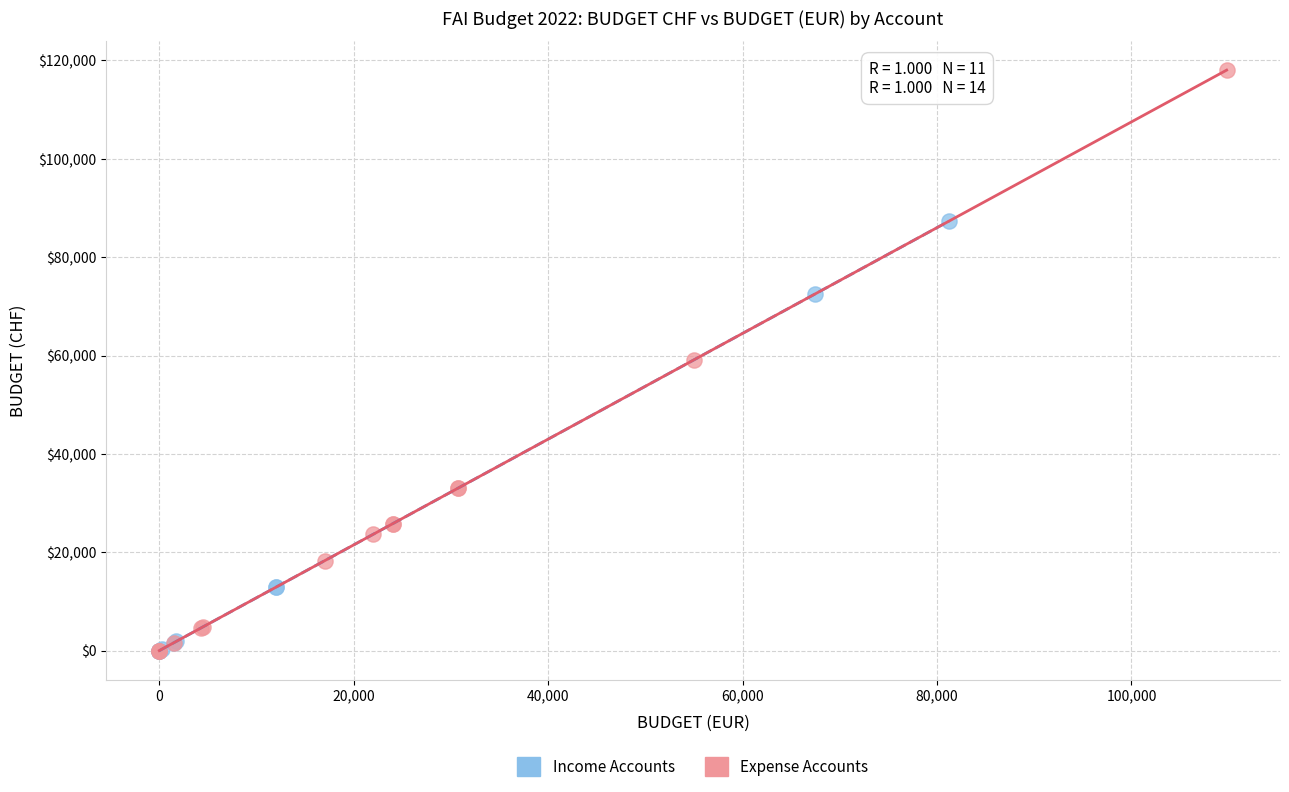

Which series has the widest spread of Y values?

Expense Accounts